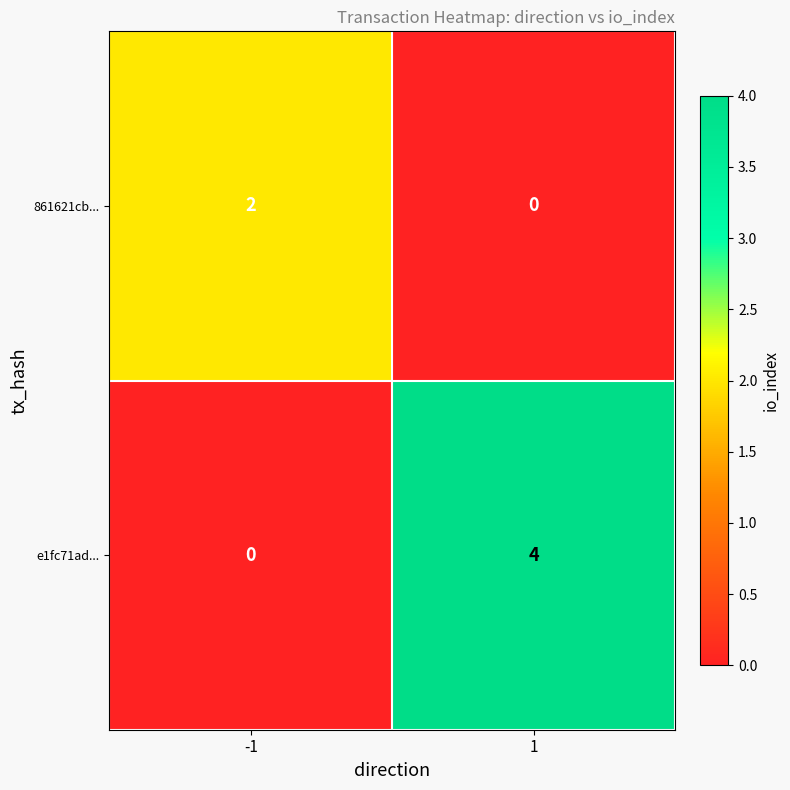

How many categories are shown in the chart?

2